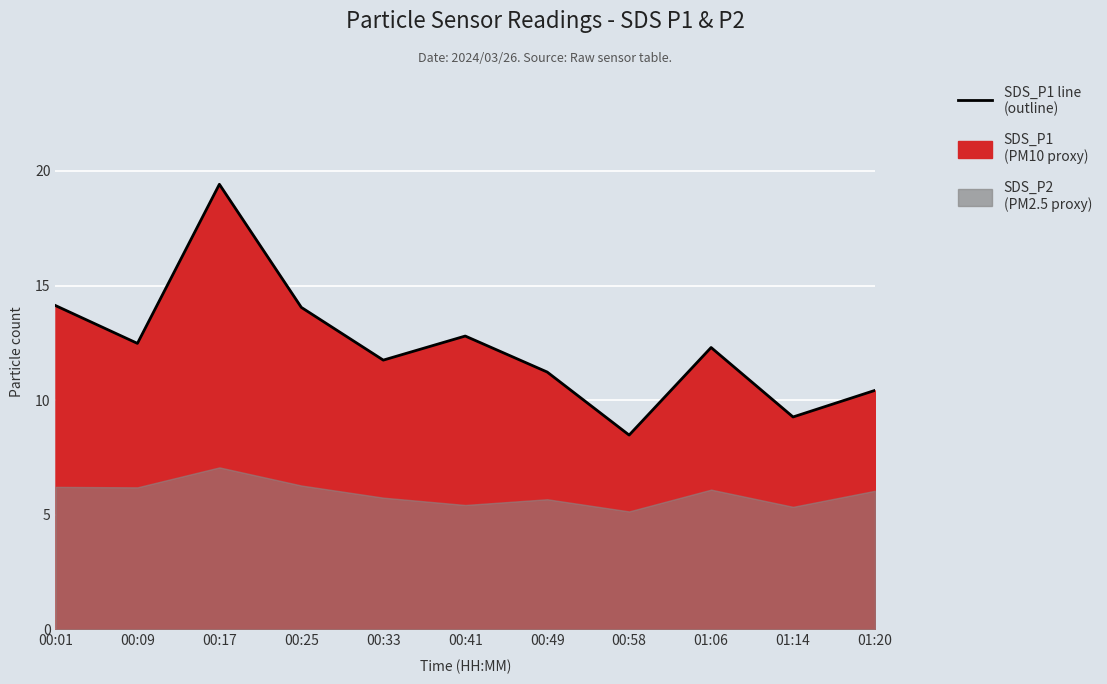

Which category has the highest value across all series?

00:17